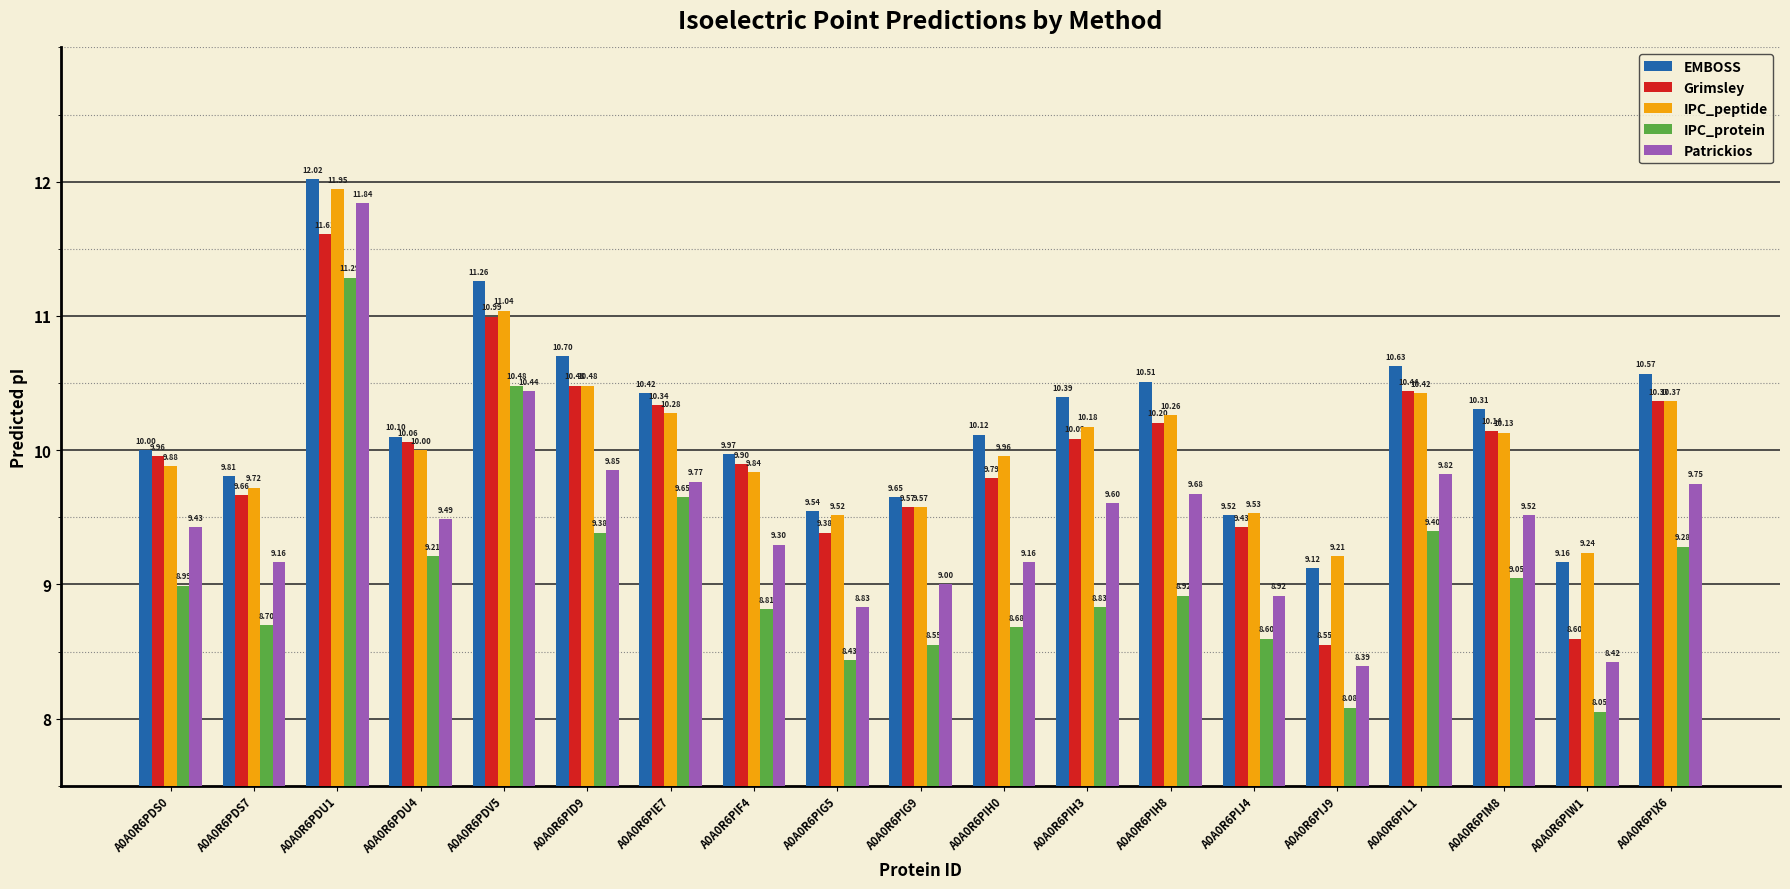

Rank the series by their maximum value, from lowest to highest.

IPC_protein, Grimsley, Patrickios, IPC_peptide, EMBOSS